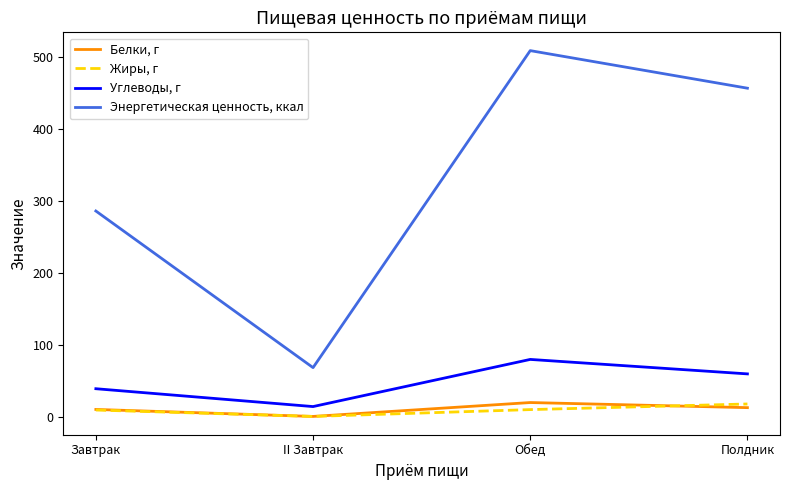

Read the Энергетическая ценность, ккал value at Обед.

508.8